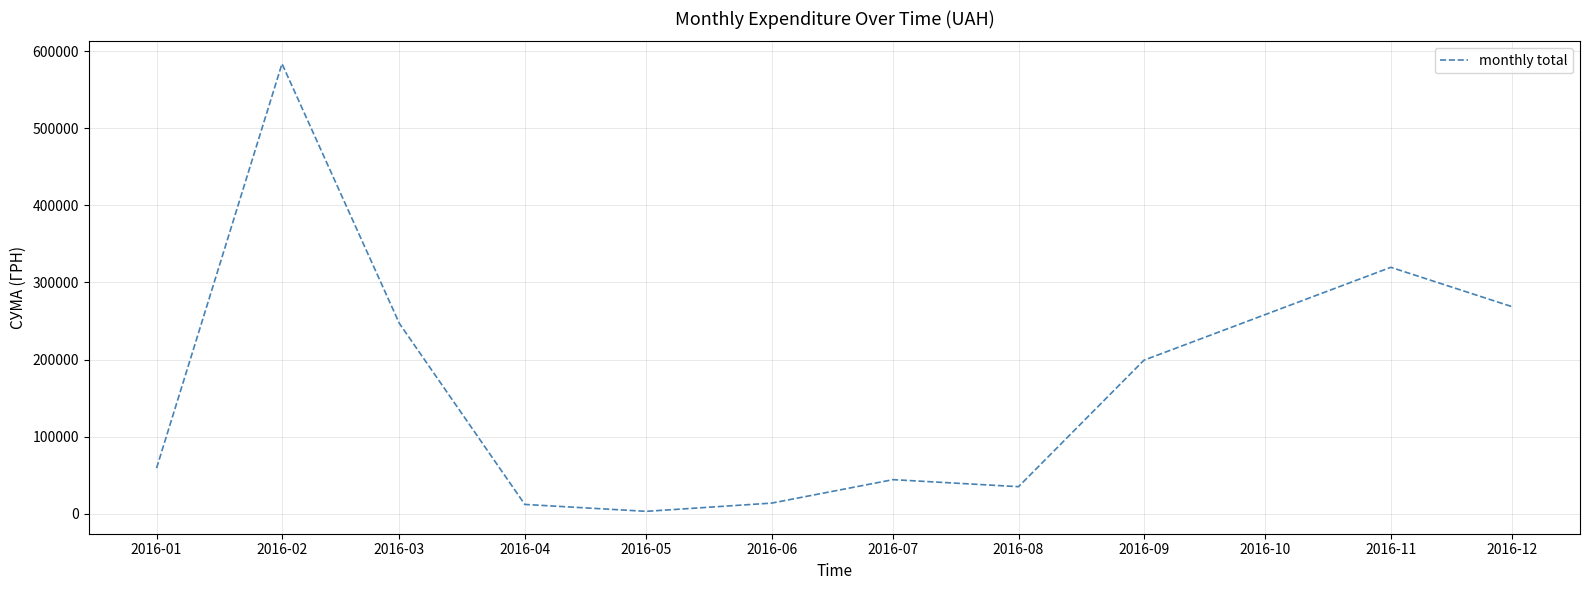

What is the change in value from 2016-02 to 2016-06?

-569714.8